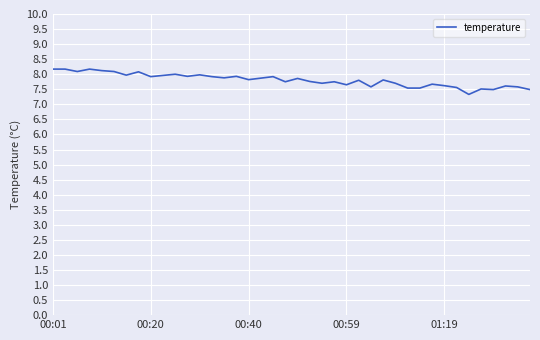

What is the greatest value displayed?

8.2